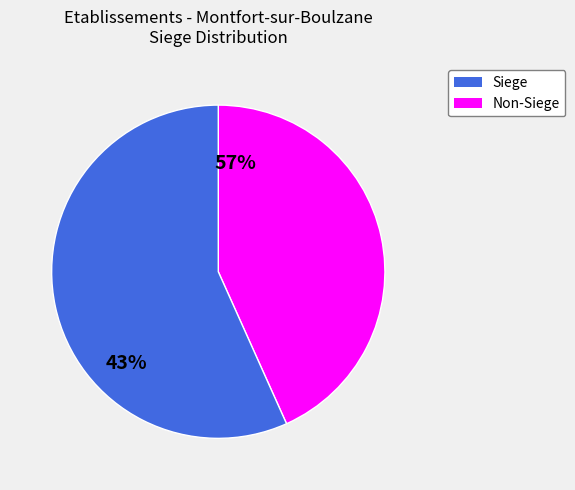

True or false: false accounts for 57% of the total.

True